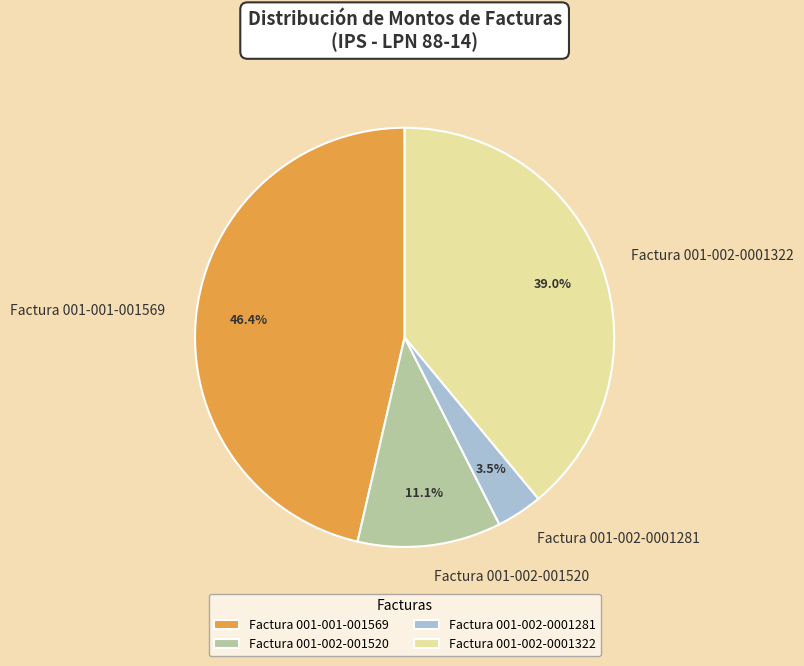

Is there any slice that represents more than half of the pie?

No